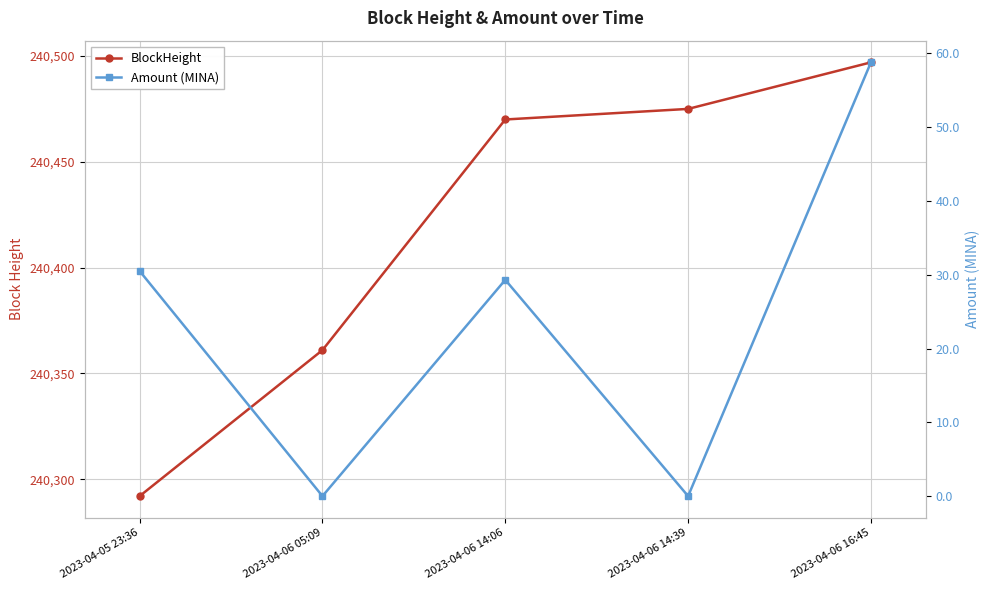

What value does the BlockHeight series have at 2023-04-06 14:39?

240475.0